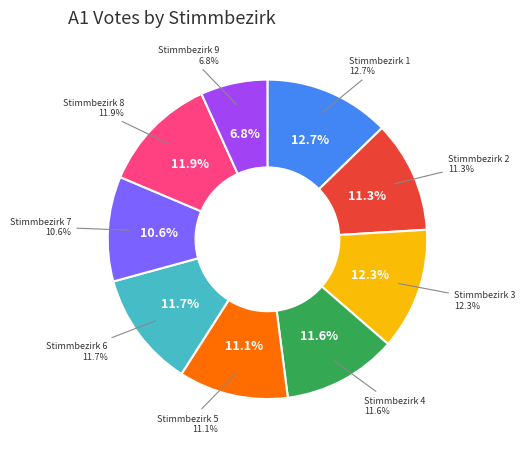

Is there any slice that represents more than half of the pie?

No